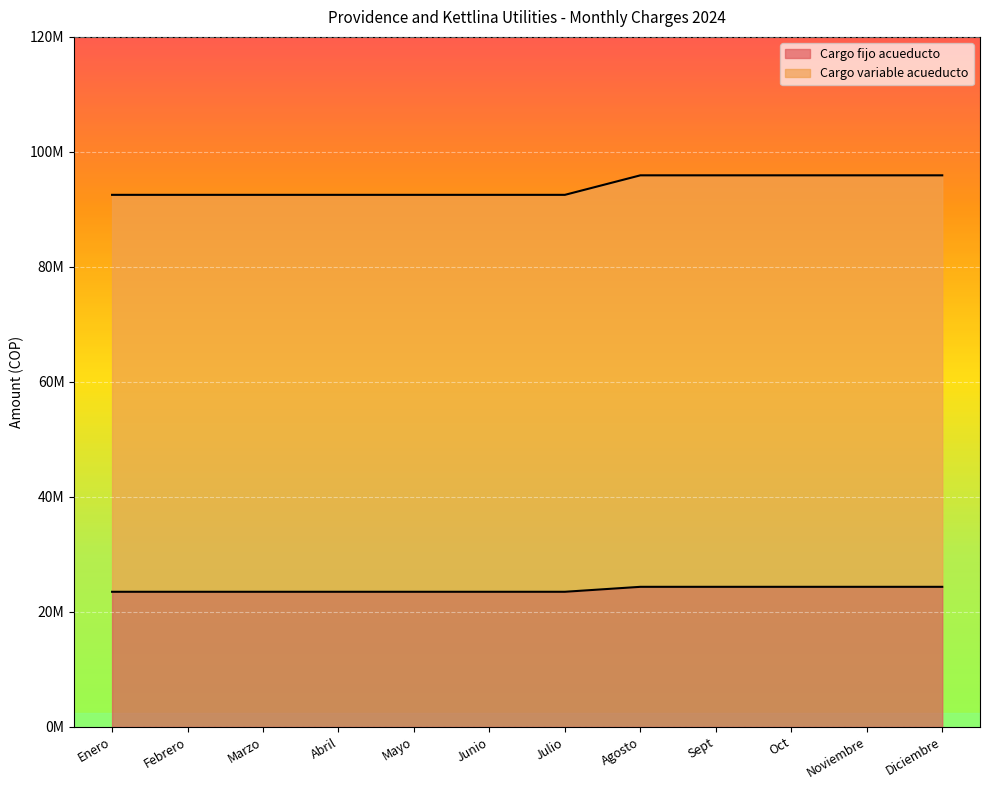

What is the spread (max minus min) of values at Noviembre?

71564814.8